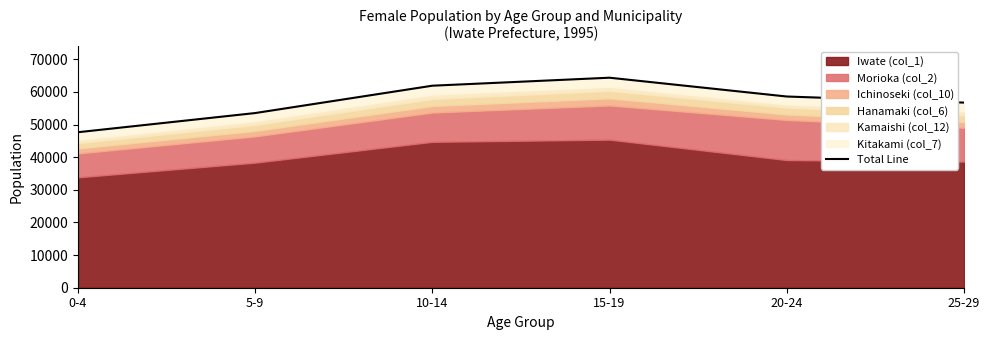

Is it true that the value at 0-4 is 47671?

True